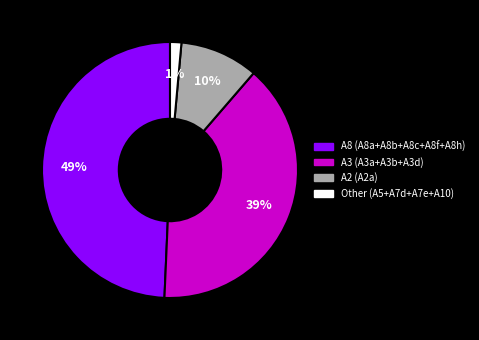

To the nearest percent, what is the difference between the largest and smallest slice percentages?

48%